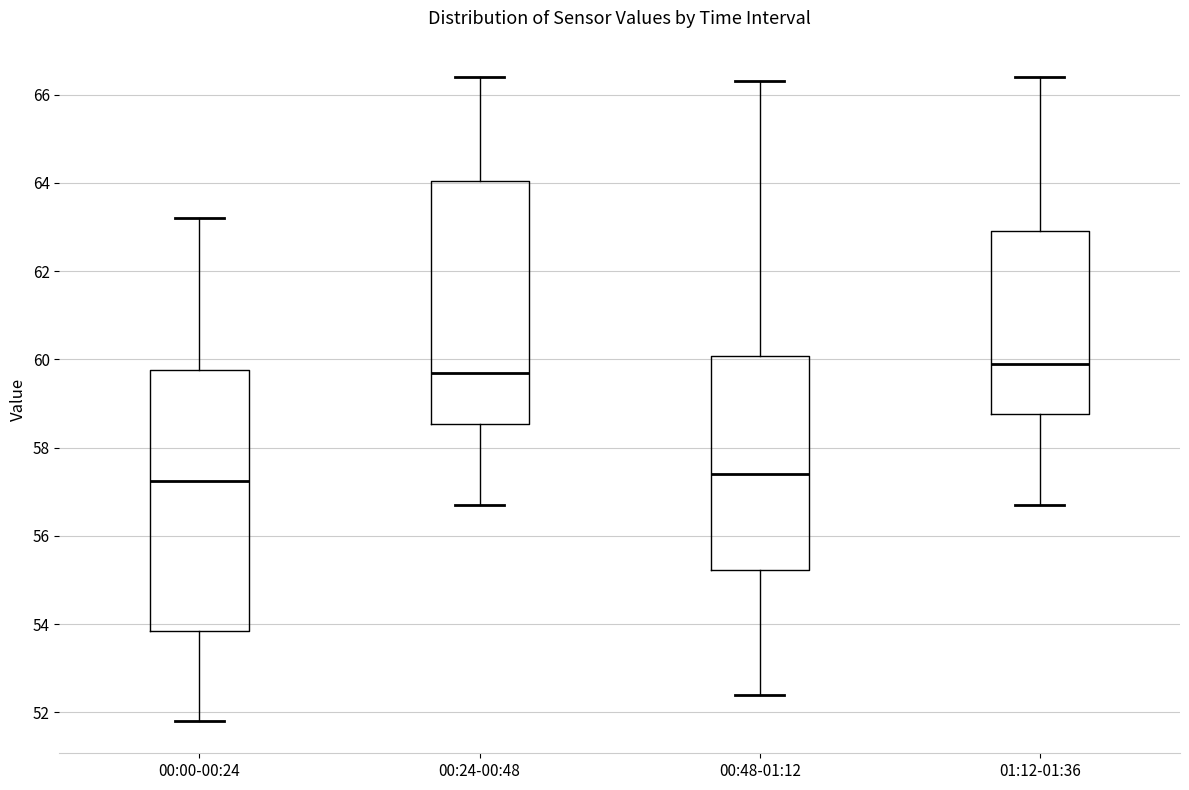

Reading left to right, transcribe this box plot: for each box, give where its median line is, the range the box spans, and where its two whiskers end, as read against the y-axis. The values are not printed on the chart, so give them approximately, as read against the axis.

00:00-00:24: median 57.2, box 53.8 to 59.8, whiskers 51.8 to 63.2
00:24-00:48: median 59.8, box 58.6 to 64.0, whiskers 56.8 to 66.4
00:48-01:12: median 57.4, box 55.2 to 60.0, whiskers 52.4 to 66.4
01:12-01:36: median 60.0, box 58.8 to 63.0, whiskers 56.8 to 66.4